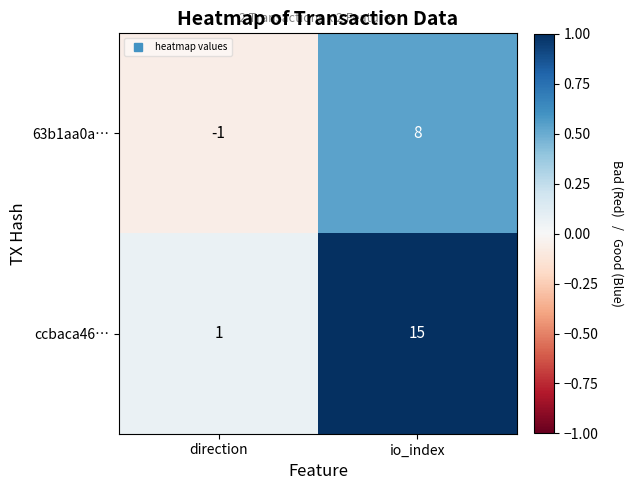

At which category is the sum across all series the highest?

io_index